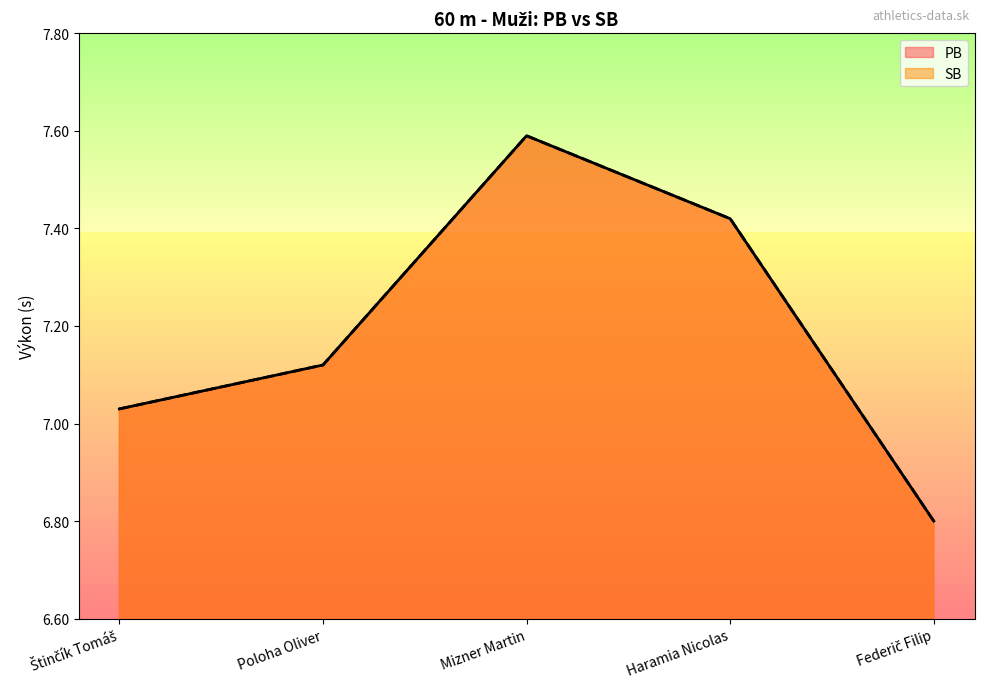

Rank the series by their maximum value, from lowest to highest.

PB, SB